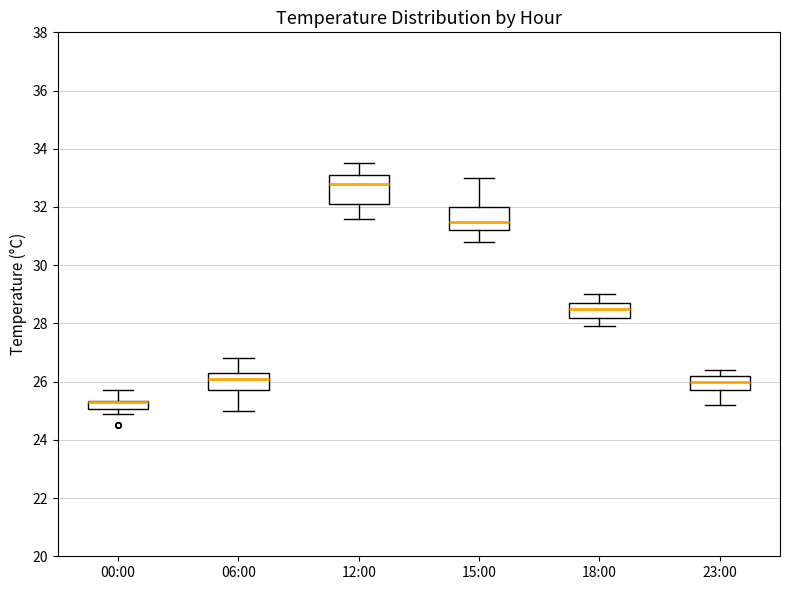

Reading left to right, transcribe this box plot: for each box, give where its median line is, the range the box spans, and where its two whiskers end, as read against the y-axis. The values are not printed on the chart, so give them approximately, as read against the axis.

00:00: median 25.4 (drawn on the box's upper edge), box 25.0 to 25.4, whiskers 25.0 (below the box's lower edge) to 25.8
06:00: median 26.2, box 25.8 to 26.4, whiskers 25.0 to 26.8
12:00: median 32.8, box 32.2 to 33.2, whiskers 31.6 to 33.6
15:00: median 31.6, box 31.2 to 32.0, whiskers 30.8 to 33.0
18:00: median 28.6, box 28.2 to 28.8, whiskers 28.0 to 29.0
23:00: median 26.0, box 25.8 to 26.2, whiskers 25.2 to 26.4